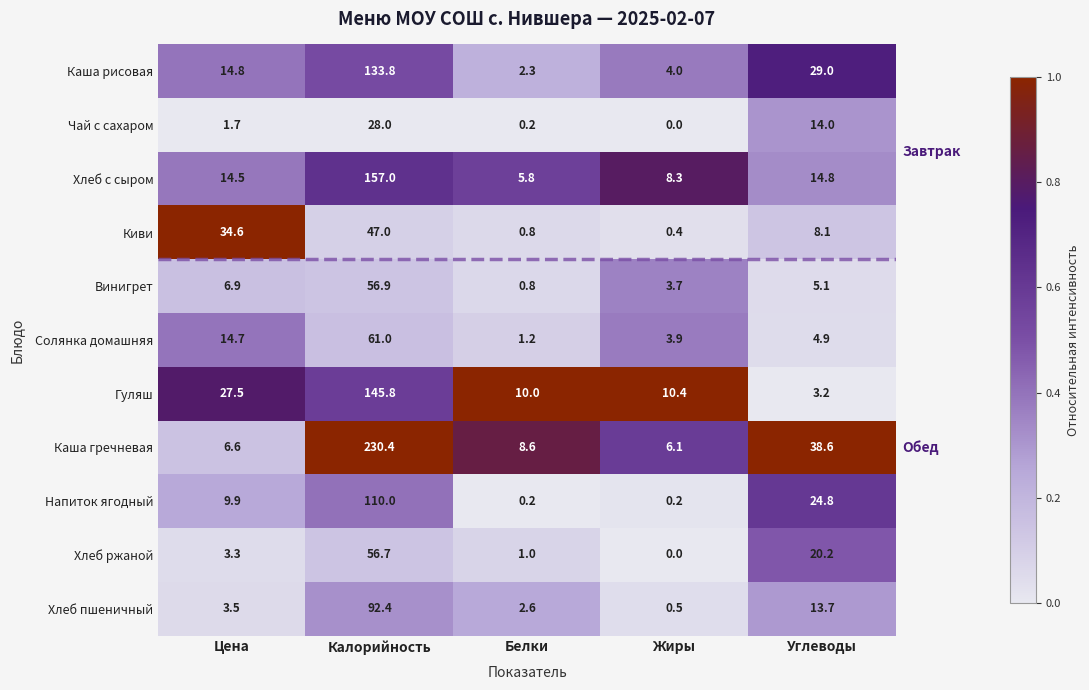

Which series has the largest total across all categories?

Каша гречневая